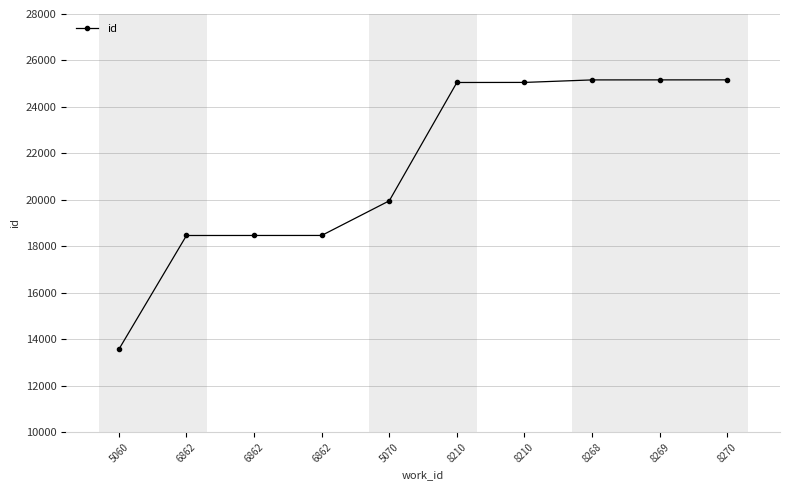

The value at 8268 is 25163. True or false?

True